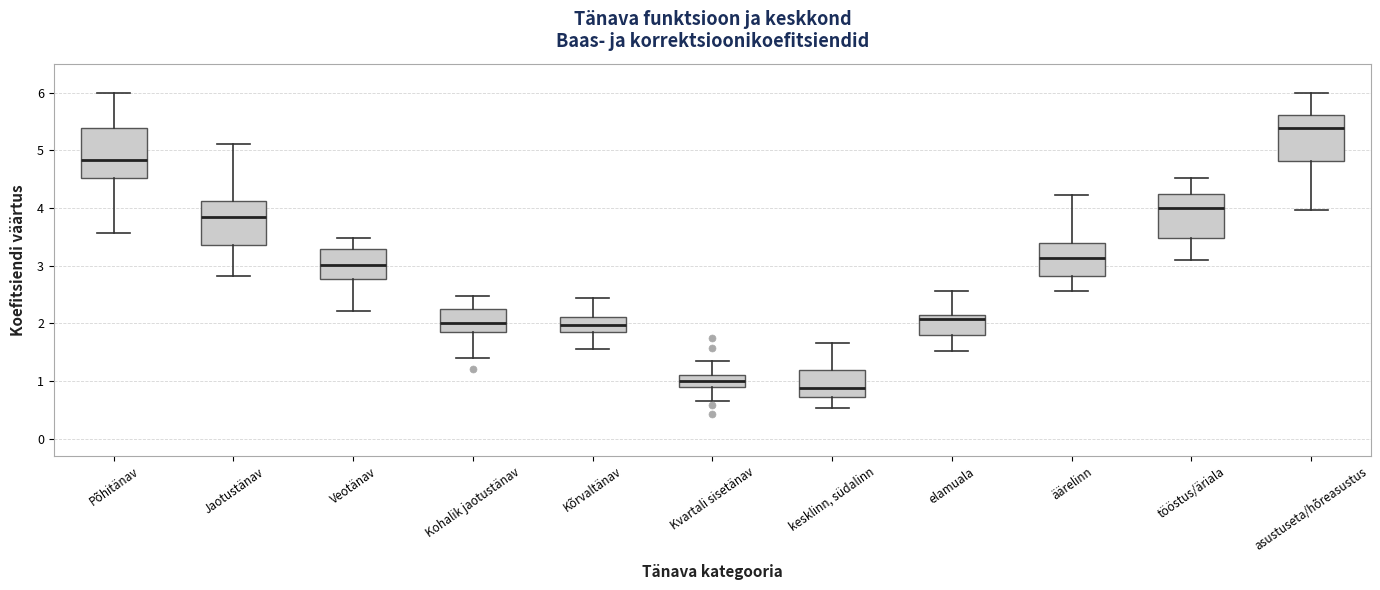

Which box has the lowest median line?

kesklinn, südalinn